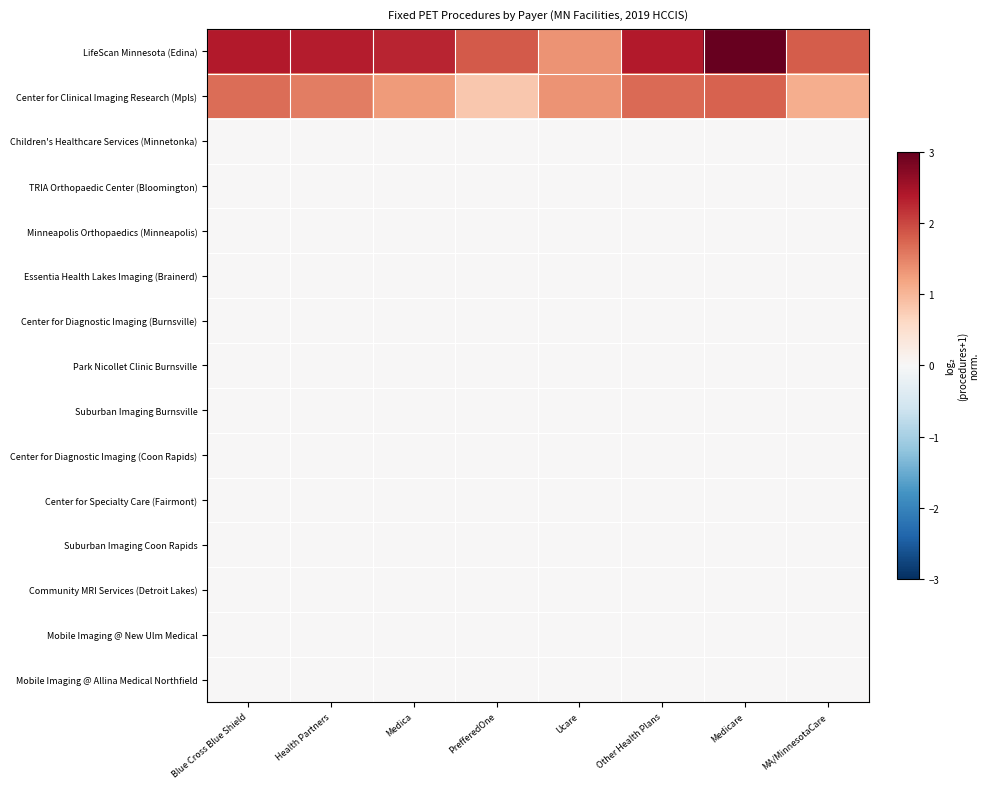

Reading left to right, transcribe all the data shown in this chart.

LifeScan Minnesota (Edina): Blue Cross Blue Shield=2.4	Health Partners=2.3	Medica=2.3	PrefferedOne=1.8	Ucare=1.4	Other Health Plans=2.4	Medicare=3.0	MA/MinnesotaCare=1.8
Center for Clinical Imaging Research (Mpls): Blue Cross Blue Shield=1.7	Health Partners=1.5	Medica=1.3	PrefferedOne=0.8	Ucare=1.4	Other Health Plans=1.7	Medicare=1.8	MA/MinnesotaCare=1.1
Children's Healthcare Services (Minnetonka): Blue Cross Blue Shield=0.0	Health Partners=0.0	Medica=0.0	PrefferedOne=0.0	Ucare=0.0	Other Health Plans=0.0	Medicare=0.0	MA/MinnesotaCare=0.0
TRIA Orthopaedic Center (Bloomington): Blue Cross Blue Shield=0.0	Health Partners=0.0	Medica=0.0	PrefferedOne=0.0	Ucare=0.0	Other Health Plans=0.0	Medicare=0.0	MA/MinnesotaCare=0.0
Minneapolis Orthopaedics (Minneapolis): Blue Cross Blue Shield=0.0	Health Partners=0.0	Medica=0.0	PrefferedOne=0.0	Ucare=0.0	Other Health Plans=0.0	Medicare=0.0	MA/MinnesotaCare=0.0
Essentia Health Lakes Imaging (Brainerd): Blue Cross Blue Shield=0.0	Health Partners=0.0	Medica=0.0	PrefferedOne=0.0	Ucare=0.0	Other Health Plans=0.0	Medicare=0.0	MA/MinnesotaCare=0.0
Center for Diagnostic Imaging (Burnsville): Blue Cross Blue Shield=0.0	Health Partners=0.0	Medica=0.0	PrefferedOne=0.0	Ucare=0.0	Other Health Plans=0.0	Medicare=0.0	MA/MinnesotaCare=0.0
Park Nicollet Clinic Burnsville: Blue Cross Blue Shield=0.0	Health Partners=0.0	Medica=0.0	PrefferedOne=0.0	Ucare=0.0	Other Health Plans=0.0	Medicare=0.0	MA/MinnesotaCare=0.0
Suburban Imaging Burnsville: Blue Cross Blue Shield=0.0	Health Partners=0.0	Medica=0.0	PrefferedOne=0.0	Ucare=0.0	Other Health Plans=0.0	Medicare=0.0	MA/MinnesotaCare=0.0
Center for Diagnostic Imaging (Coon Rapids): Blue Cross Blue Shield=0.0	Health Partners=0.0	Medica=0.0	PrefferedOne=0.0	Ucare=0.0	Other Health Plans=0.0	Medicare=0.0	MA/MinnesotaCare=0.0
Center for Specialty Care (Fairmont): Blue Cross Blue Shield=0.0	Health Partners=0.0	Medica=0.0	PrefferedOne=0.0	Ucare=0.0	Other Health Plans=0.0	Medicare=0.0	MA/MinnesotaCare=0.0
Suburban Imaging Coon Rapids: Blue Cross Blue Shield=0.0	Health Partners=0.0	Medica=0.0	PrefferedOne=0.0	Ucare=0.0	Other Health Plans=0.0	Medicare=0.0	MA/MinnesotaCare=0.0
Community MRI Services (Detroit Lakes): Blue Cross Blue Shield=0.0	Health Partners=0.0	Medica=0.0	PrefferedOne=0.0	Ucare=0.0	Other Health Plans=0.0	Medicare=0.0	MA/MinnesotaCare=0.0
Mobile Imaging @ New Ulm Medical: Blue Cross Blue Shield=0.0	Health Partners=0.0	Medica=0.0	PrefferedOne=0.0	Ucare=0.0	Other Health Plans=0.0	Medicare=0.0	MA/MinnesotaCare=0.0
Mobile Imaging @ Allina Medical Northfield: Blue Cross Blue Shield=0.0	Health Partners=0.0	Medica=0.0	PrefferedOne=0.0	Ucare=0.0	Other Health Plans=0.0	Medicare=0.0	MA/MinnesotaCare=0.0